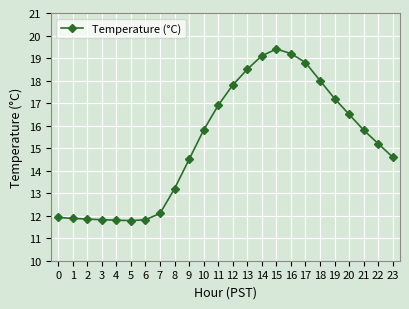

What is the maximum value shown in the chart?

19.4